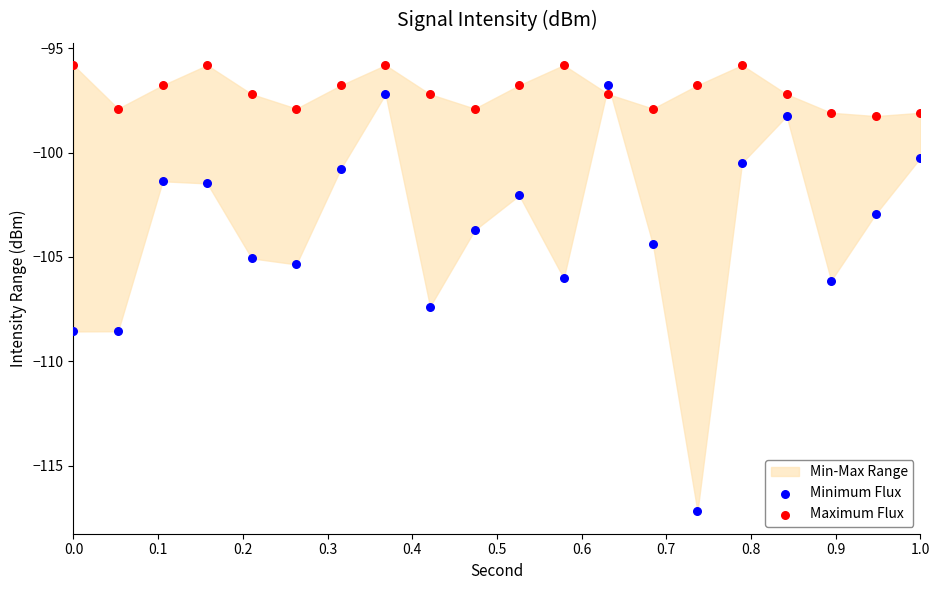

What is the X range (max minus min) for the scatter plot?

1.0